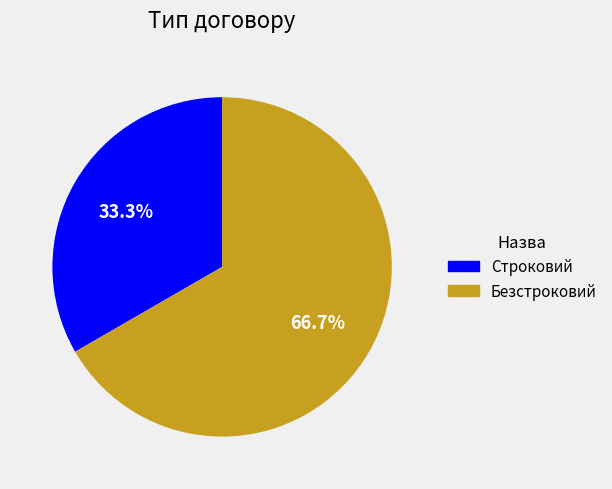

What is the majority slice?

Безстроковий